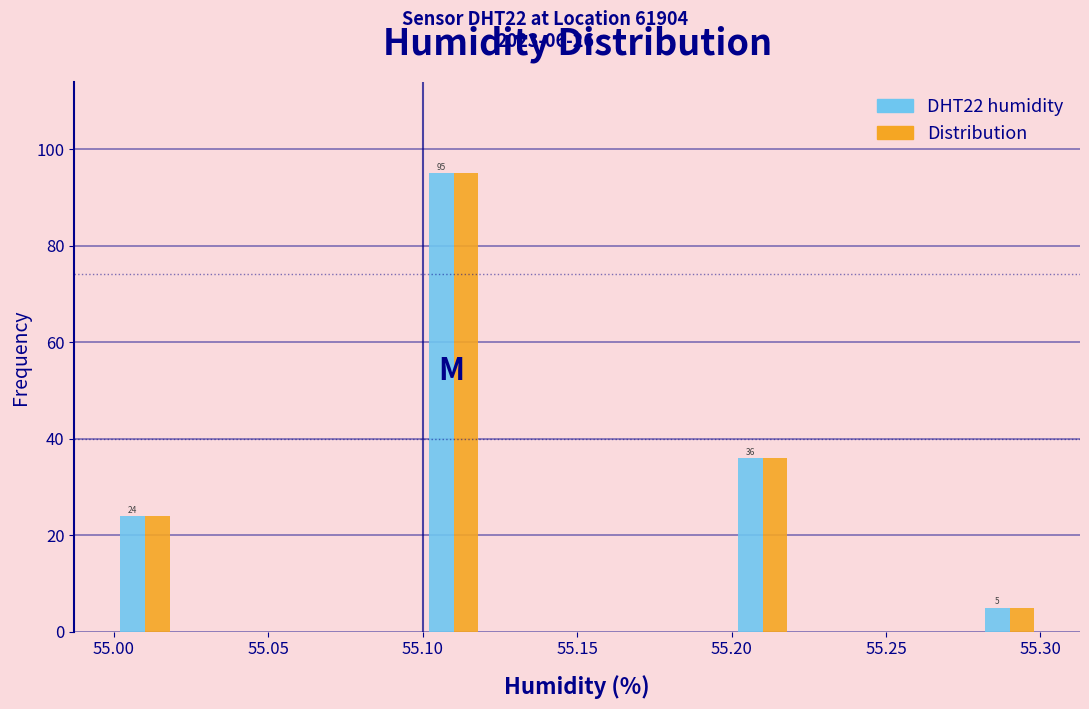

In the DHT22 humidity series, which range on the x-axis has the tallest bar?

55.10 to 55.12